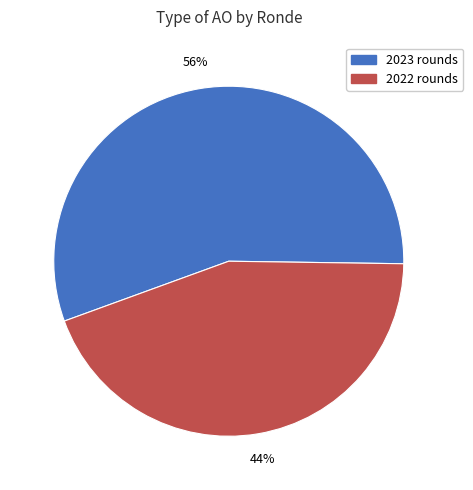

To the nearest percent, what is the average slice percentage?

50%